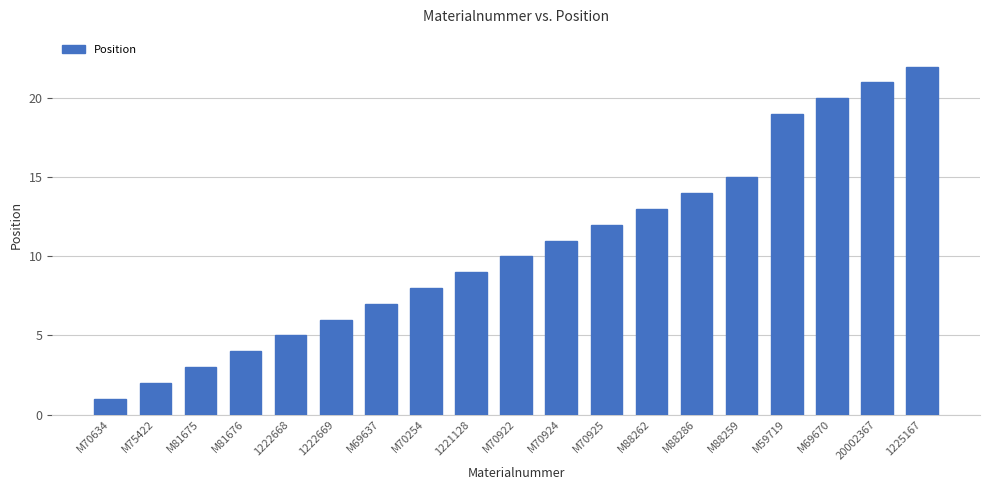

Reading right to left, transcribe all the data shown in this chart.

22	21	20	19	15	14	13	12	11	10	9	8	7	6	5	4	3	2	1